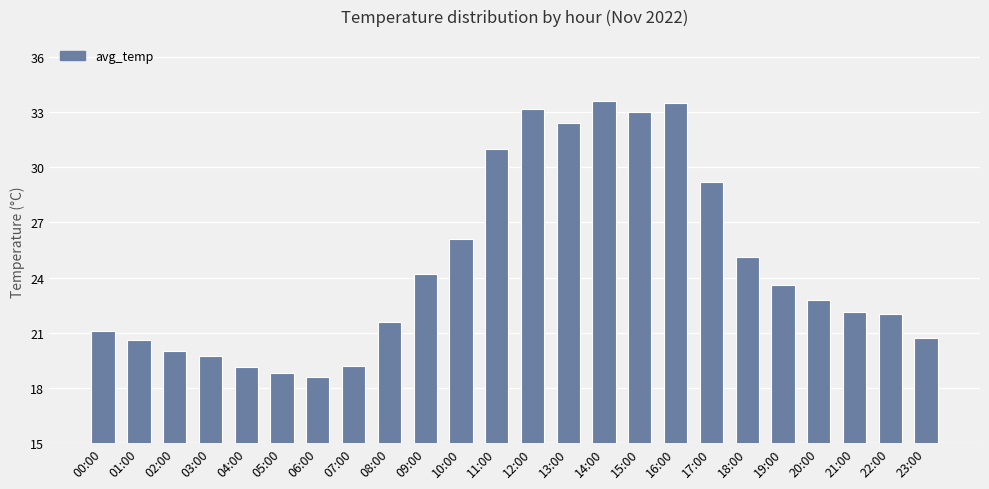

Between 03:00 and 07:00, which is larger?

03:00